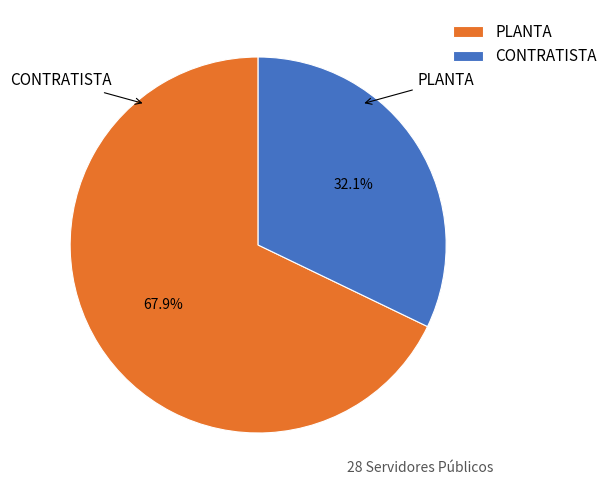

How many slices are in this pie chart?

2